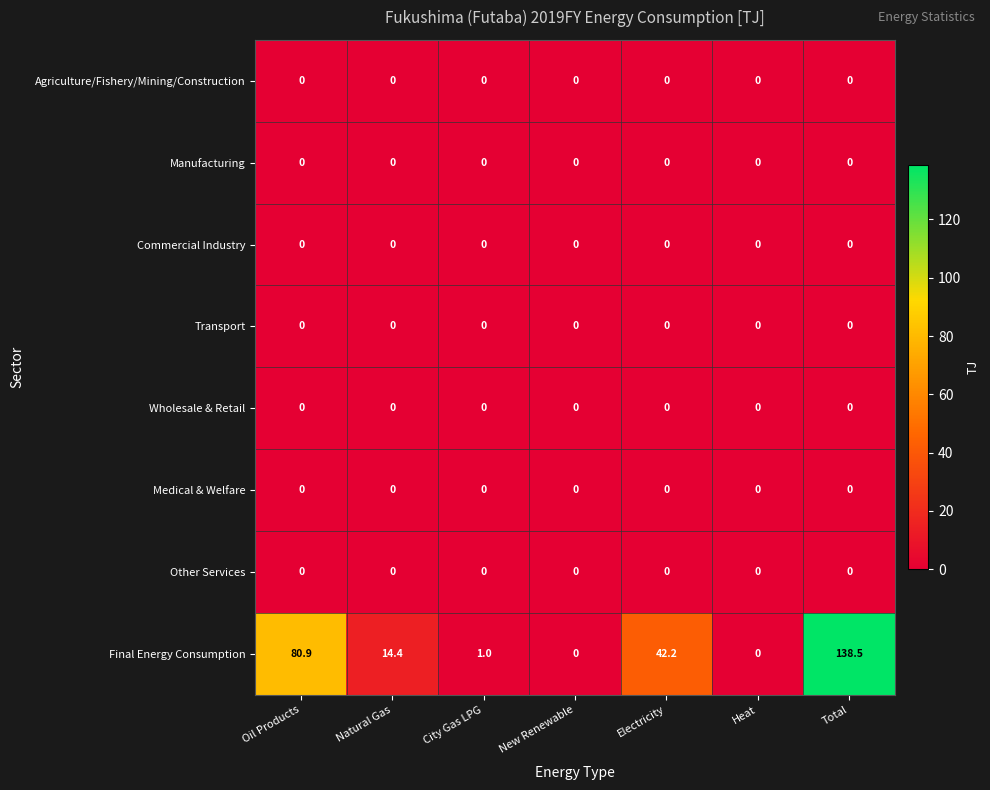

What is the total value across all series at Natural Gas?

14.4